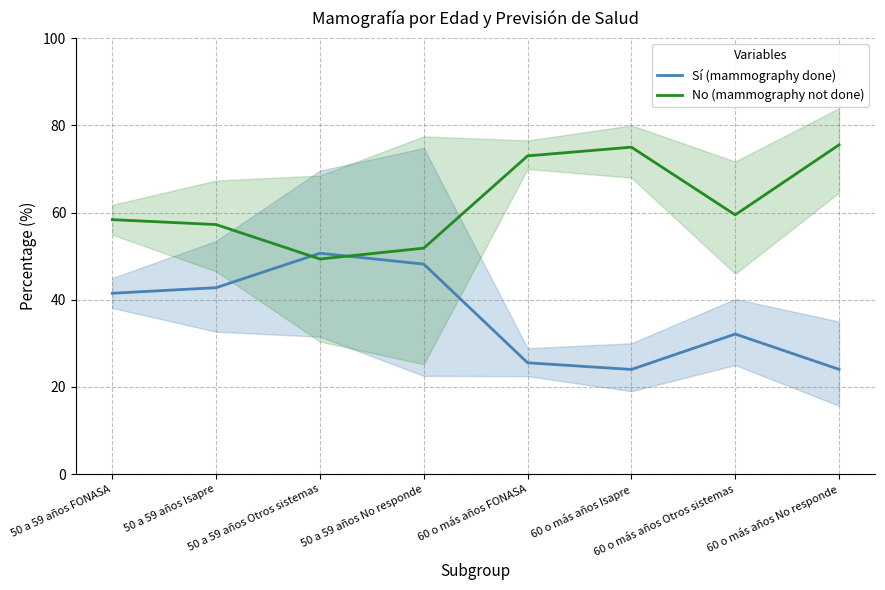

True or false: No (mammography not done) and Sí (mammography done) intersect in this chart.

True